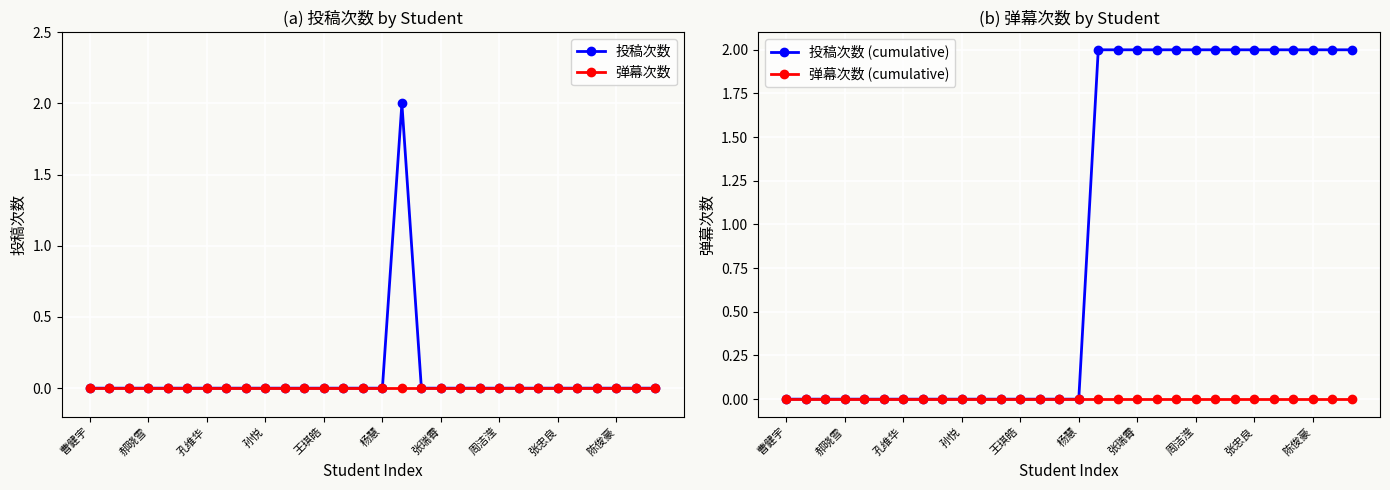

What is the total value across all series at 张瑞霄?

2